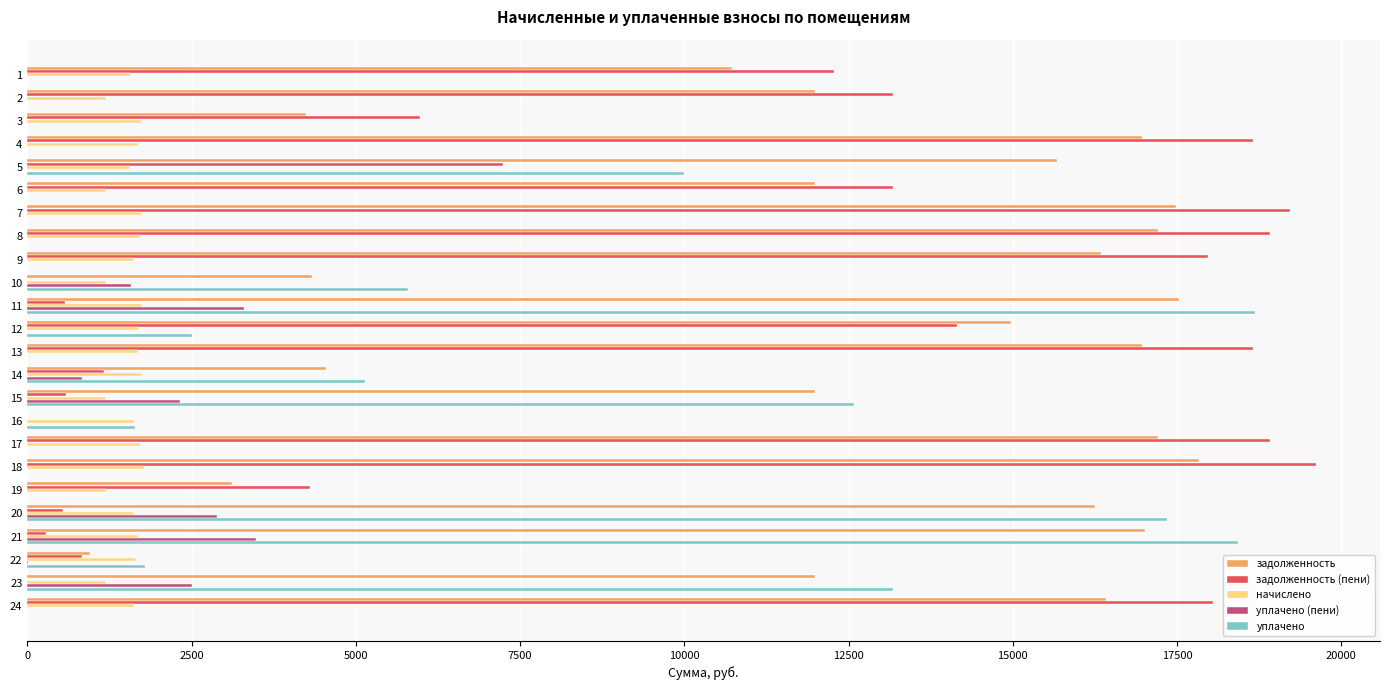

Which category has the highest value in the задолженность series?

18